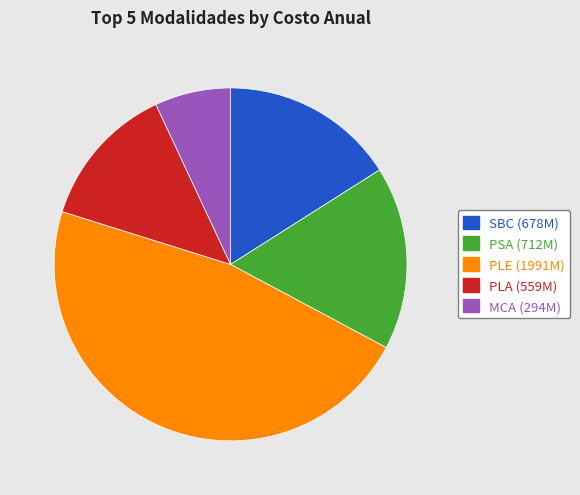

Which slice is the smallest?

MCA